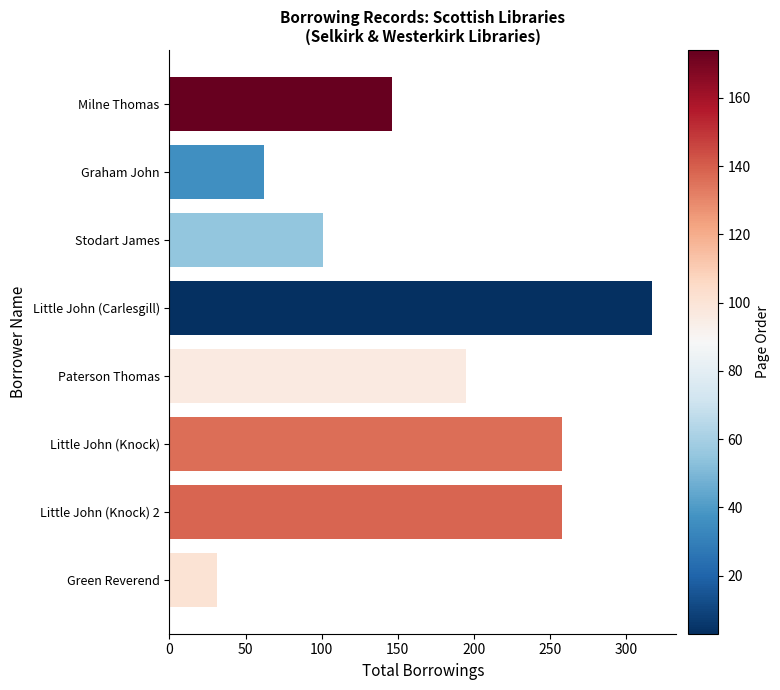

What is the label of the 8th bar from the top?

Green Reverend